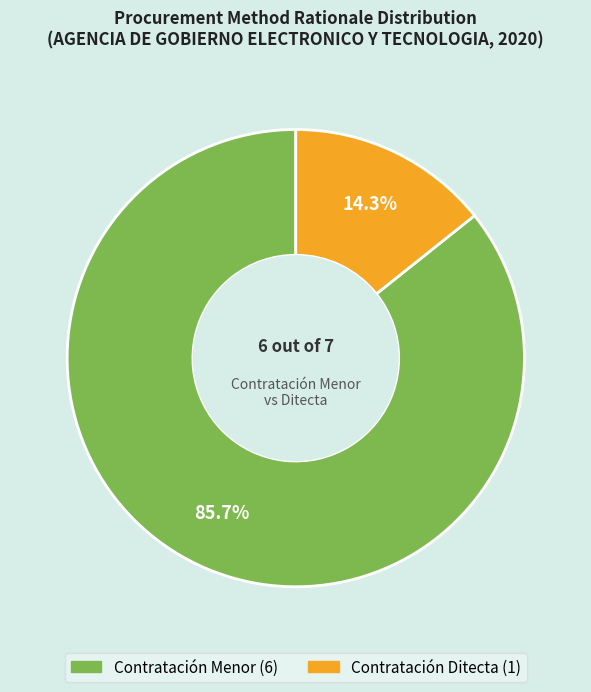

Count the number of slices in the pie.

2